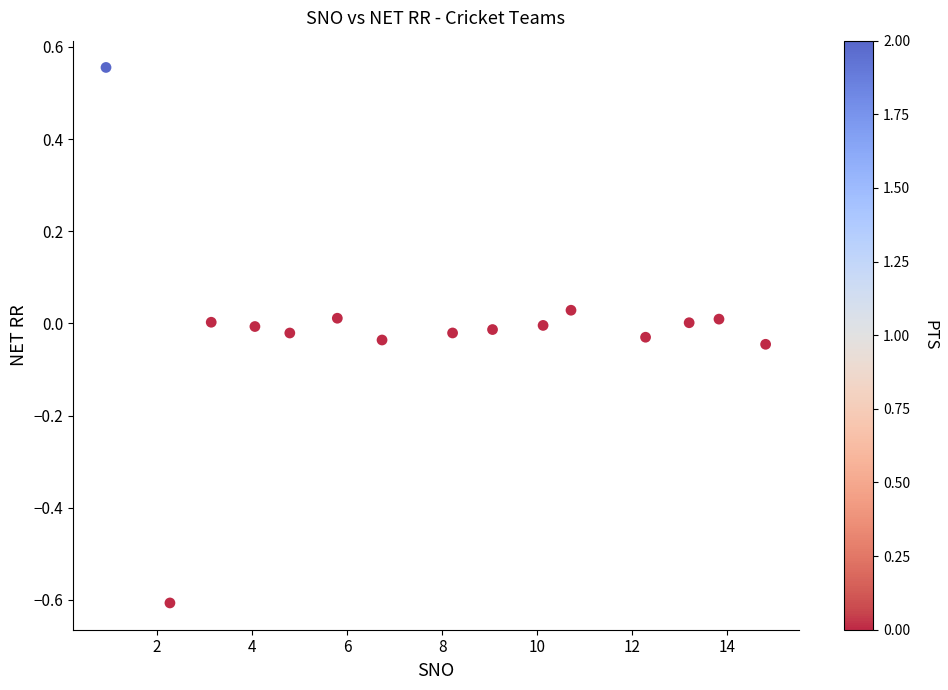

What is the range of Y values (max minus min)?

1.2